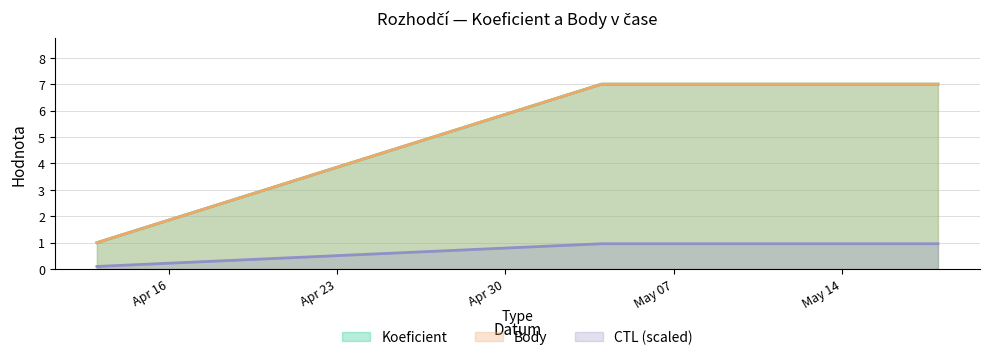

Which series has the largest range (max minus min)?

Koeficient